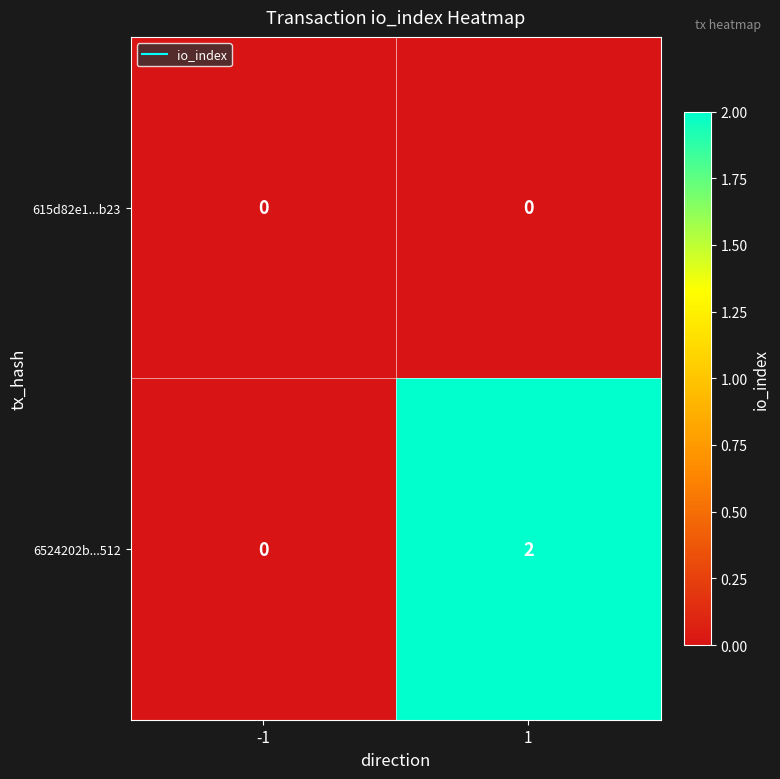

Which series has the largest total across all categories?

6524202b...512